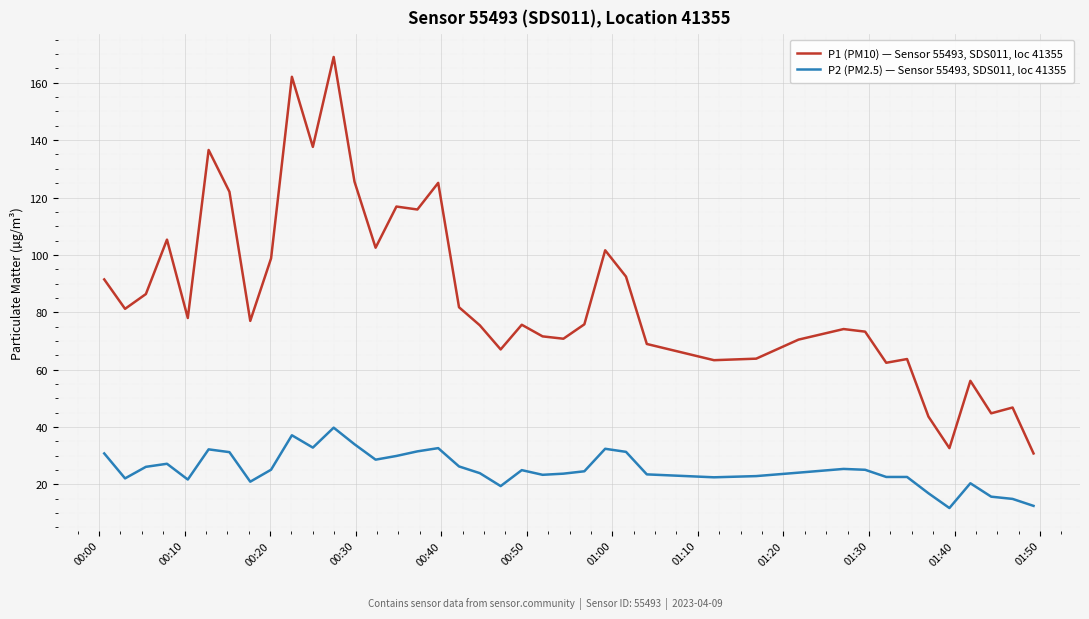

Rank the series by their maximum value, from lowest to highest.

P2 (PM2.5) — Sensor 55493, SDS011, loc 41355, P1 (PM10) — Sensor 55493, SDS011, loc 41355